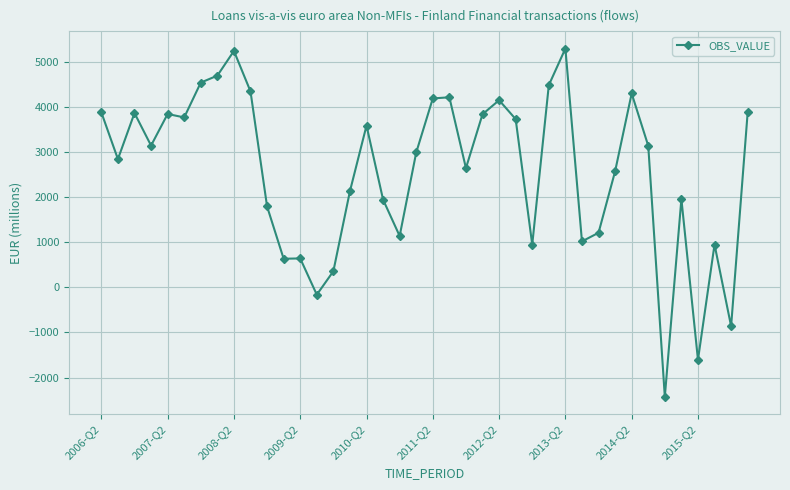

What is the greatest value displayed?

5288.0